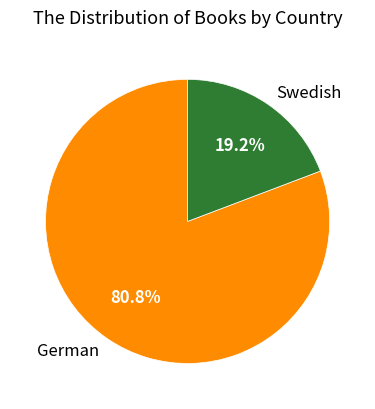

Does Swedish account for over 50% of the chart?

No